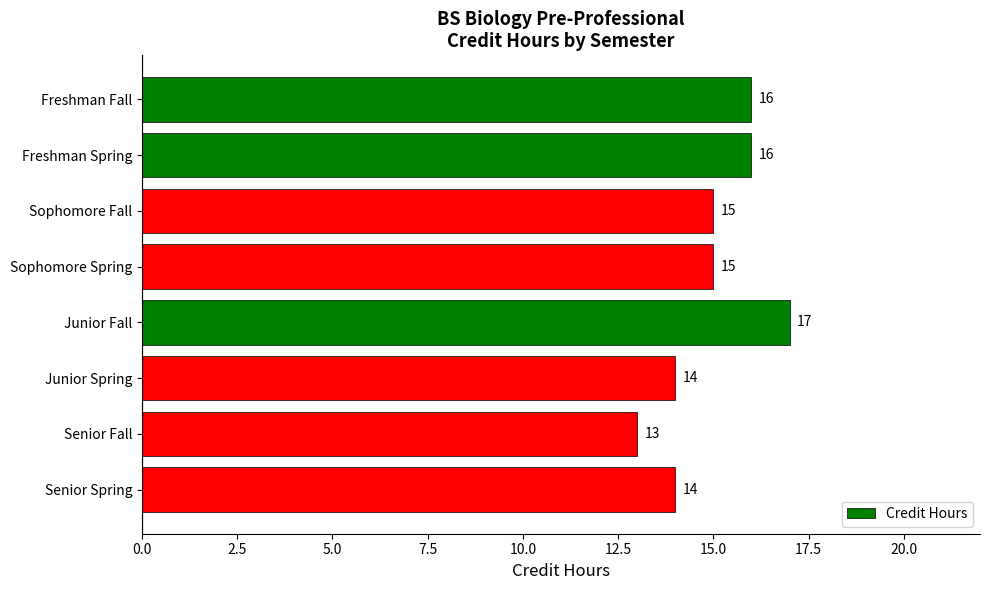

What is the smallest value displayed?

13